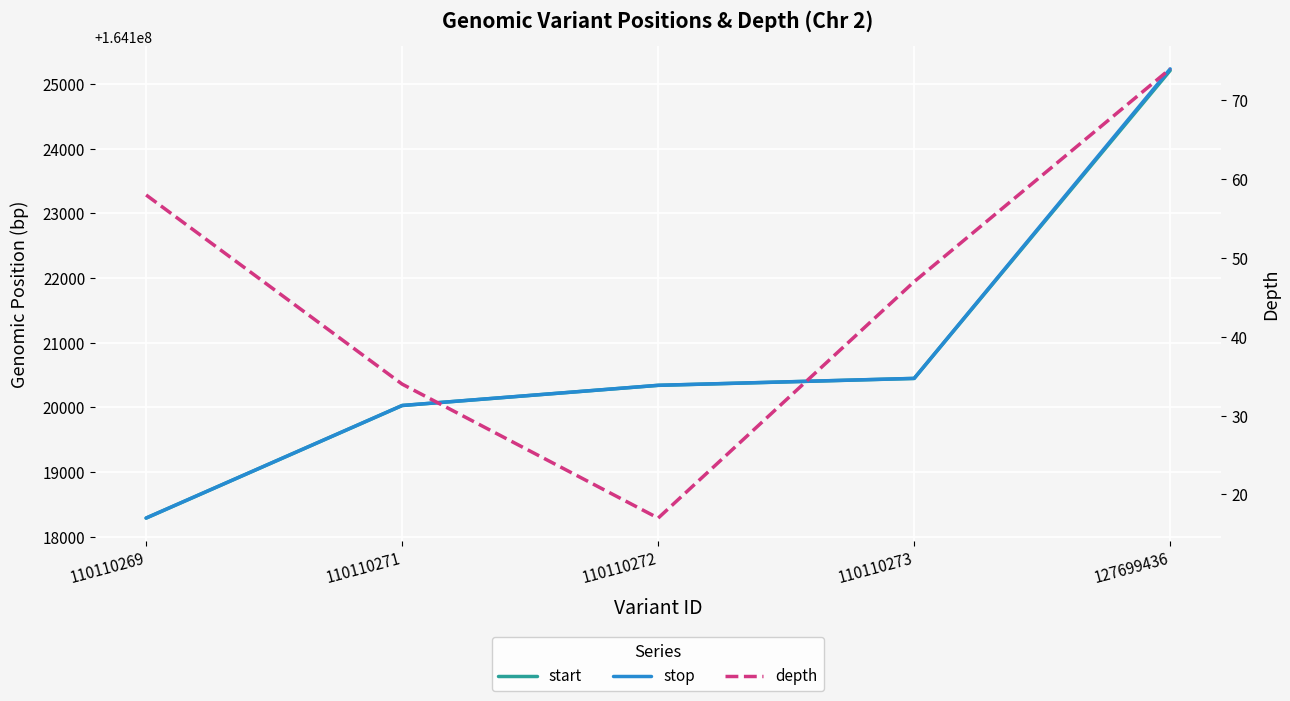

Reading right to left, what are all the values shown in this chart?

start: 127699436=164125209	110110273=164120446	110110272=164120339	110110271=164120027	110110269=164118286
stop: 127699436=164125234	110110273=164120447	110110272=164120340	110110271=164120028	110110269=164118287
depth: 127699436=74	110110273=47	110110272=17	110110271=34	110110269=58